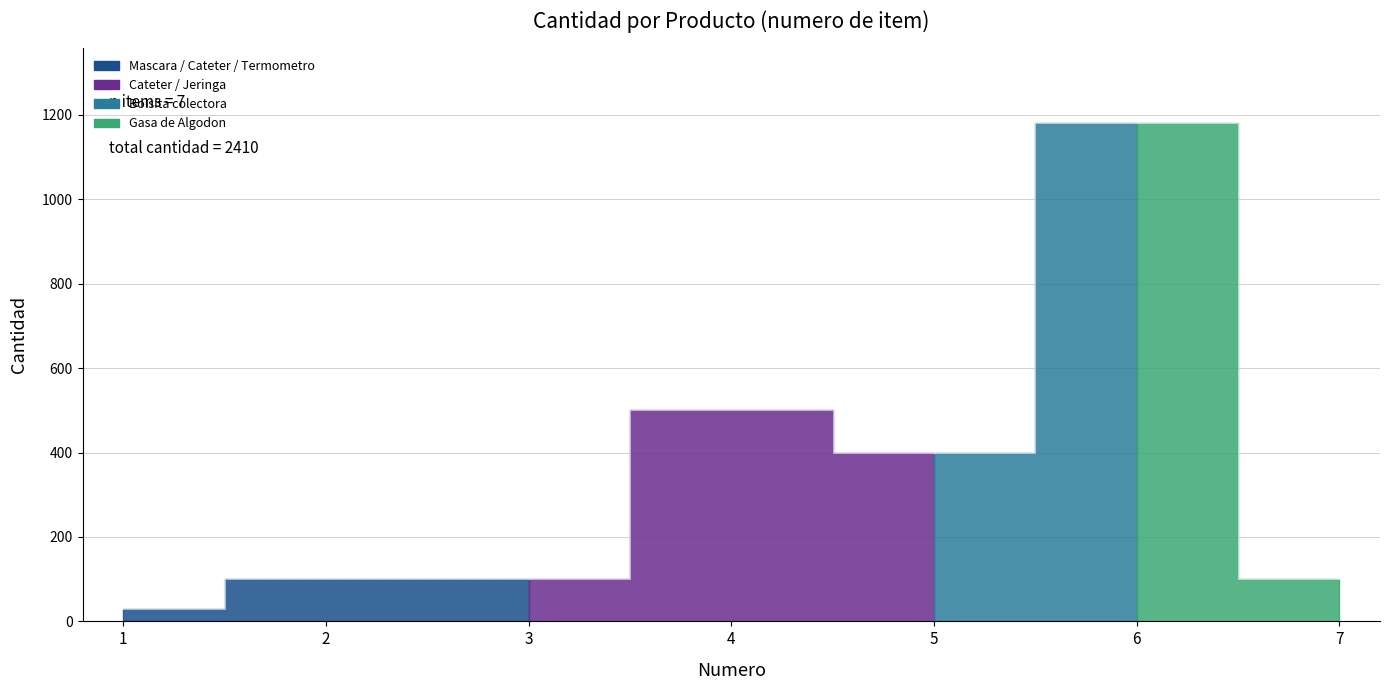

How many lines are shown in the chart?

1